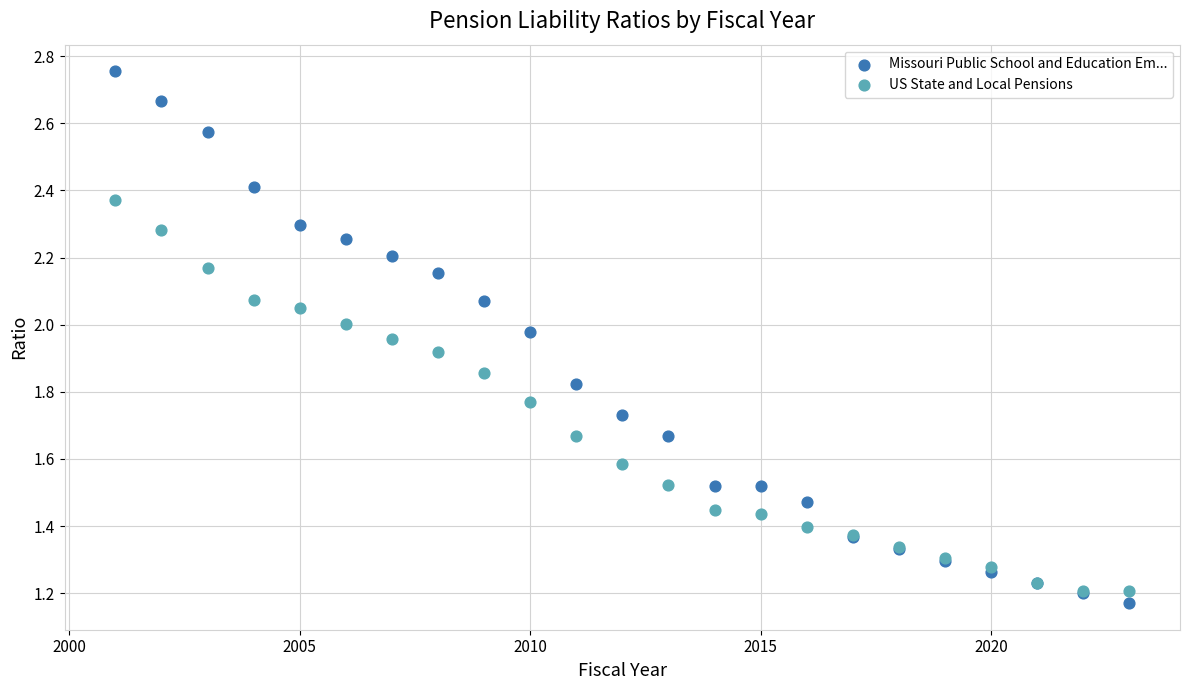

Which series has the largest Y range (max minus min)?

Missouri Public School and Education Em...